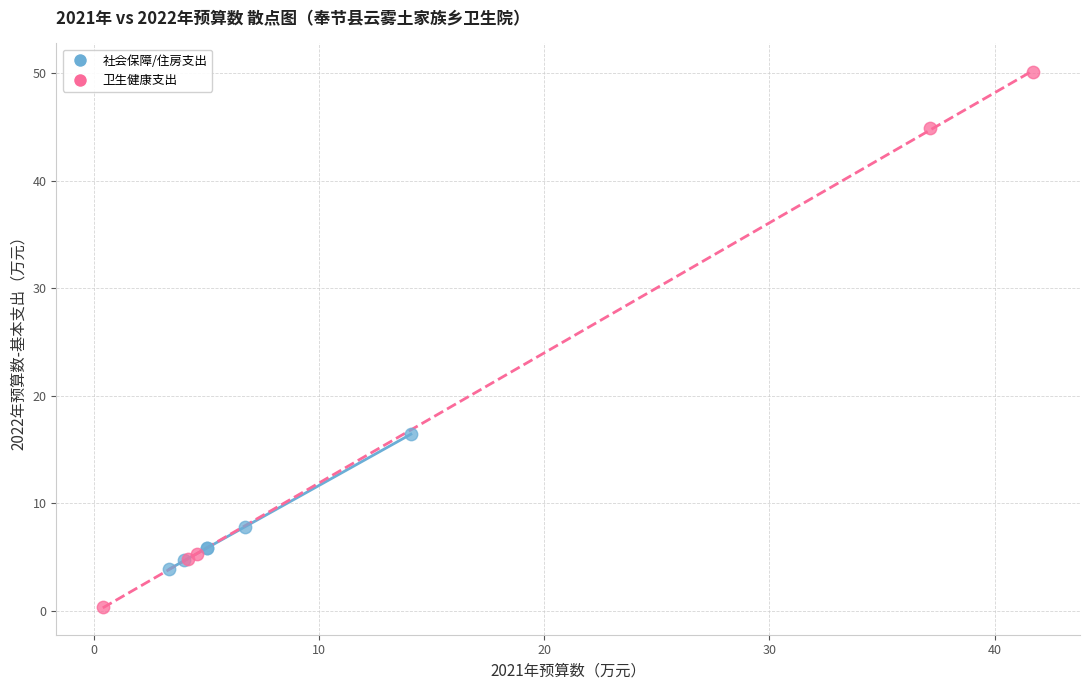

Which series has the largest Y range (max minus min)?

卫生健康支出